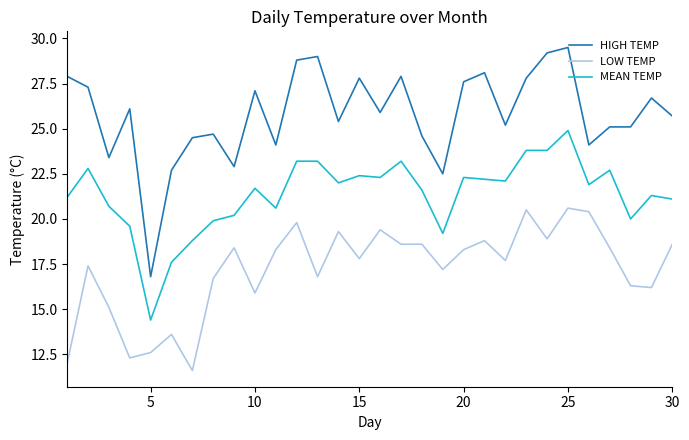

Which series has the largest total across all categories?

HIGH TEMP